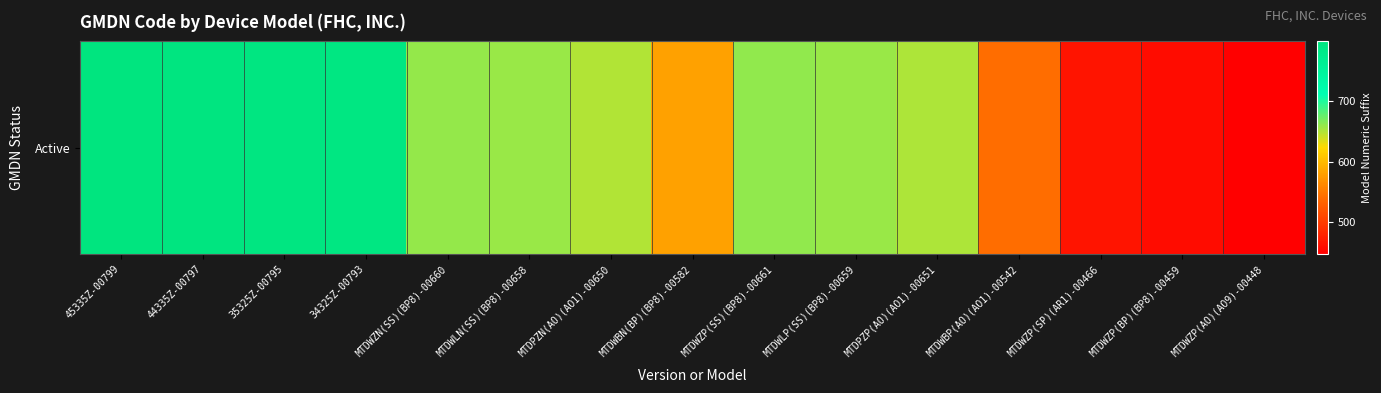

How many values exceed 658?

7